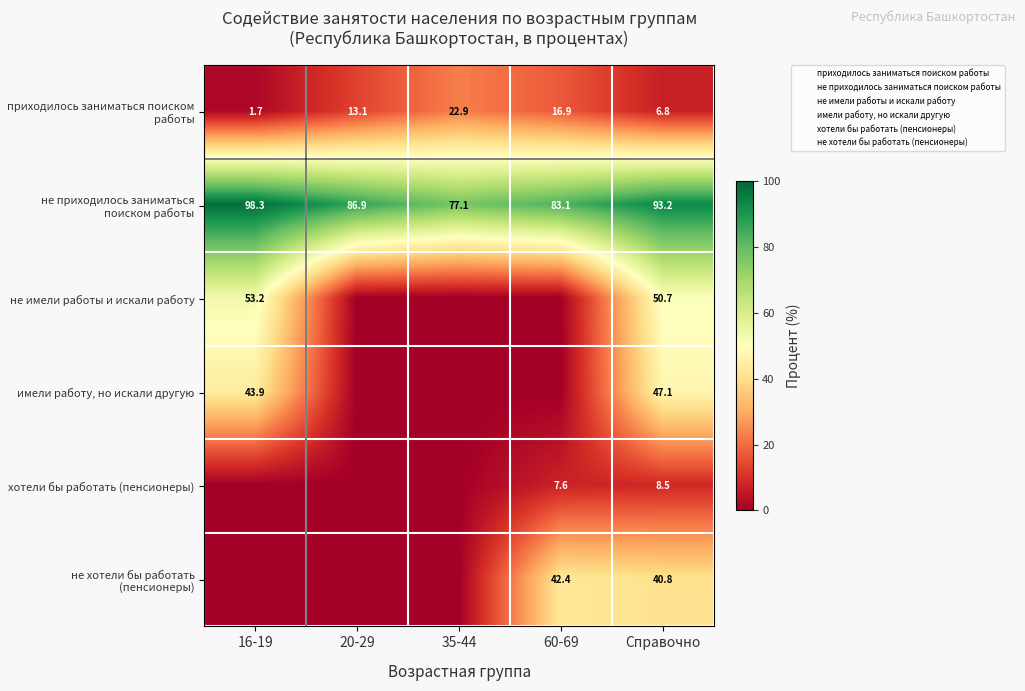

List the series in order of their peak value, highest first.

не приходилось заниматься поиском работы, не имели работы и искали работу, имели работу, но искали другую, не хотели бы работать (пенсионеры), приходилось заниматься поиском работы, хотели бы работать (пенсионеры)